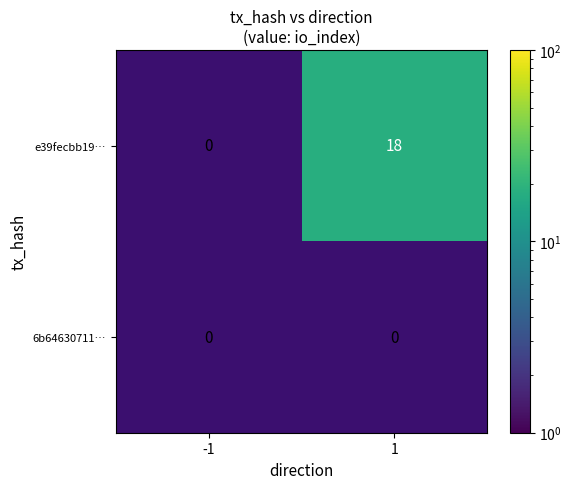

At 1, list the series in order from smallest to largest.

6b64630711…, e39fecbb19…